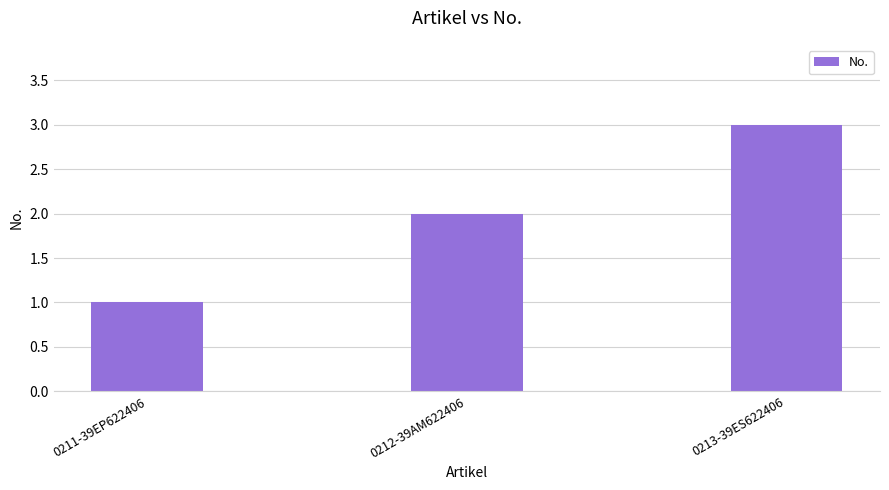

What position from the right is 0213-39ES622406?

1